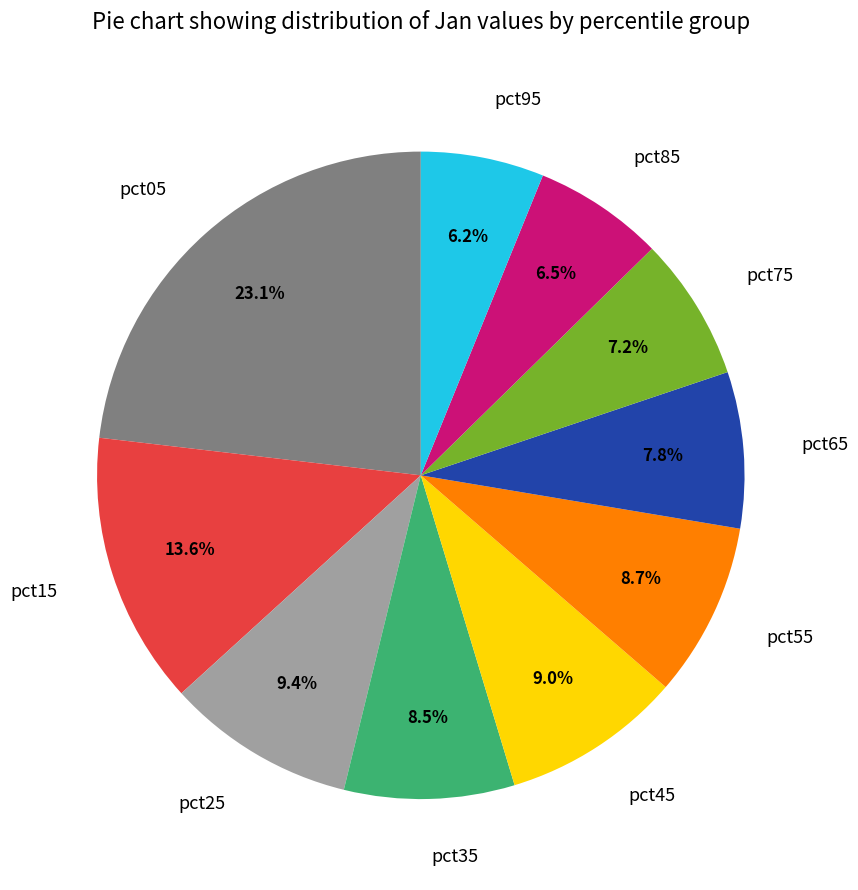

To the nearest percent, what is the difference between the pct95 and pct75 slice percentages?

1%